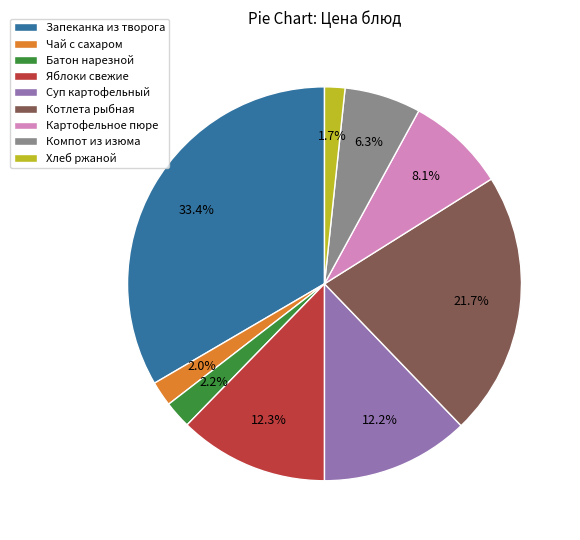

How many segments does this pie chart have?

9